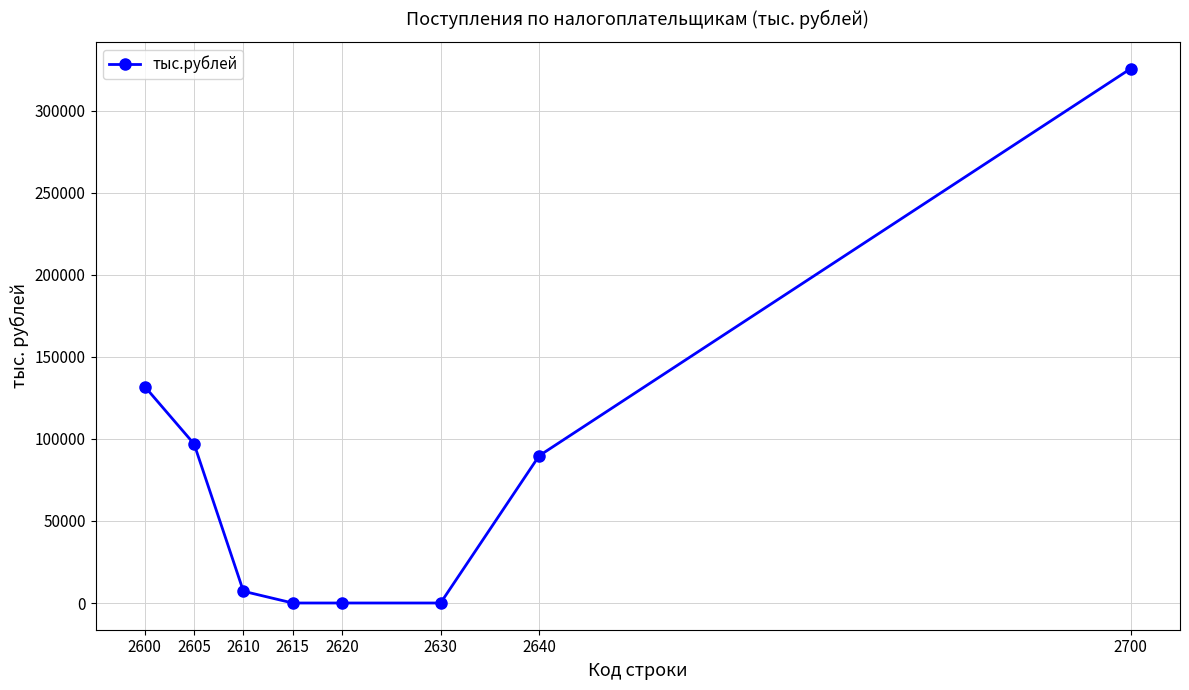

The value at 2700 is 195028. True or false?

False